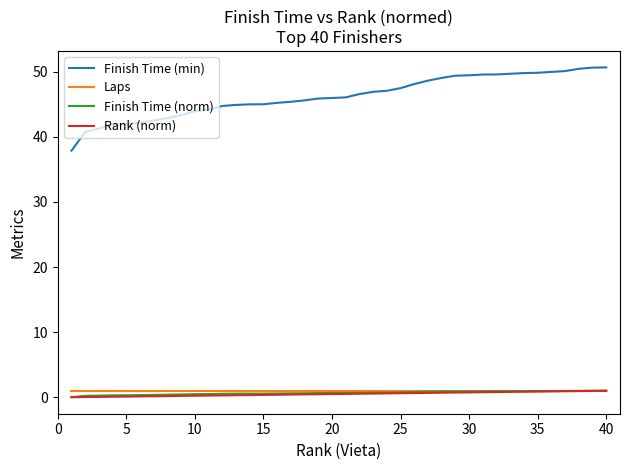

True or false: Finish Time (min) and Laps intersect in this chart.

False